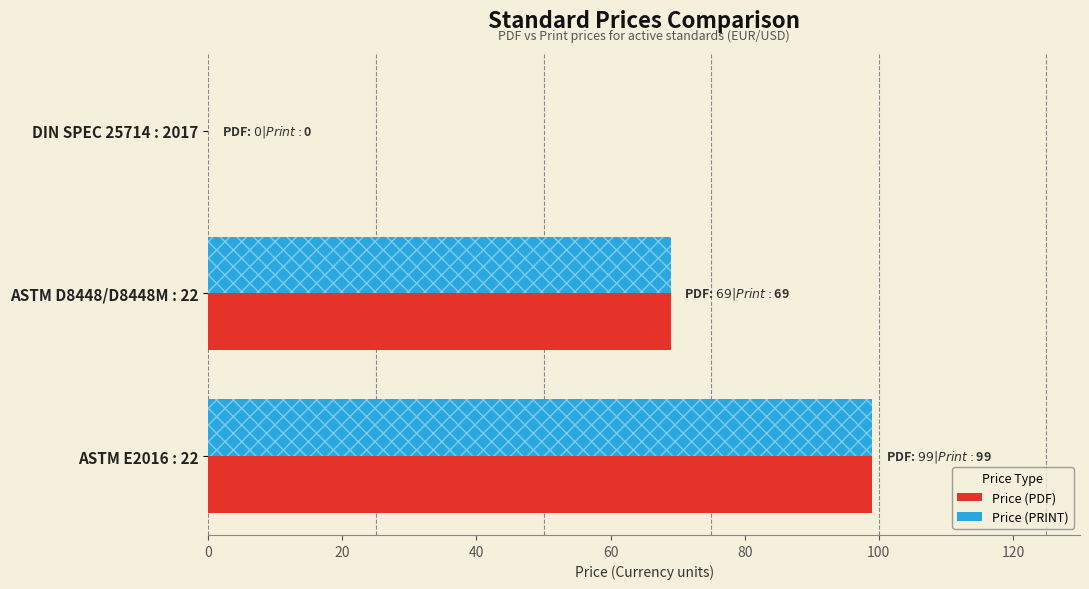

Is the value of Price (PDF) at DIN SPEC 25714 : 2017 greater than the value of Price (PRINT) at ASTM E2016 : 22?

No